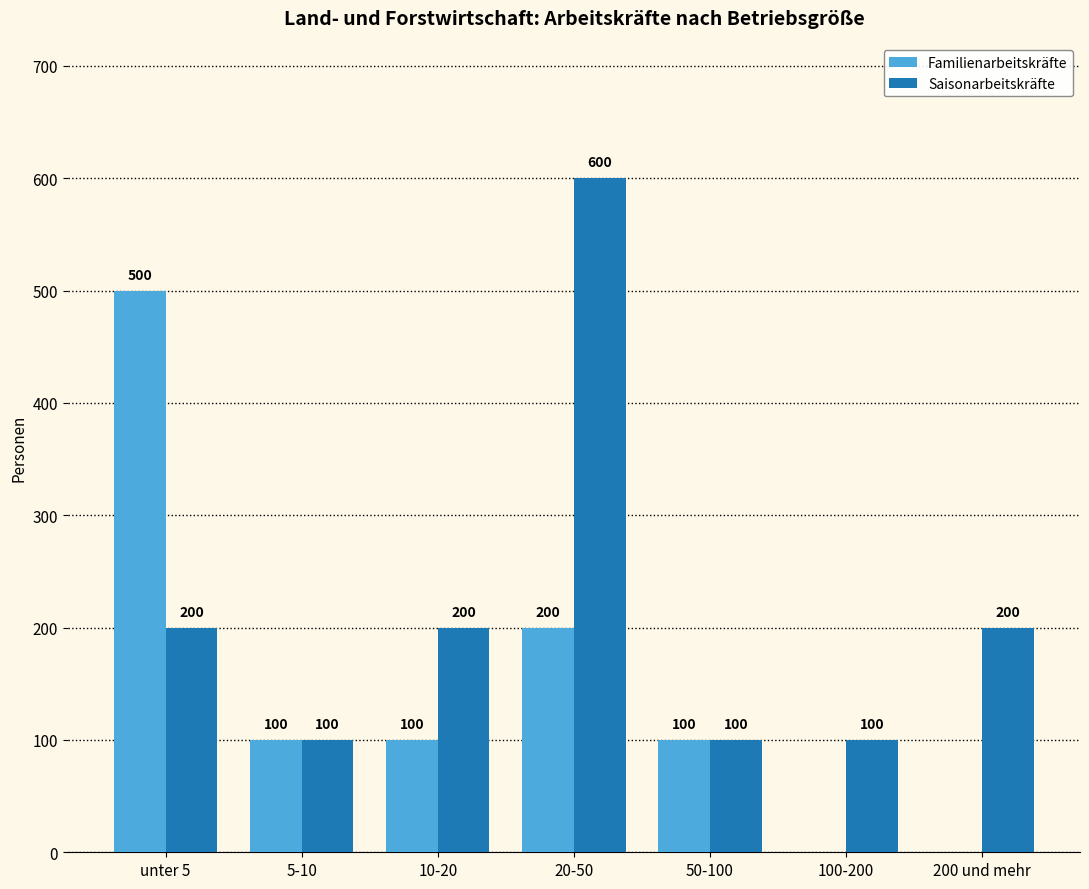

What is the sum of the Familienarbeitskräfte values at 100-200 and 20-50?

200